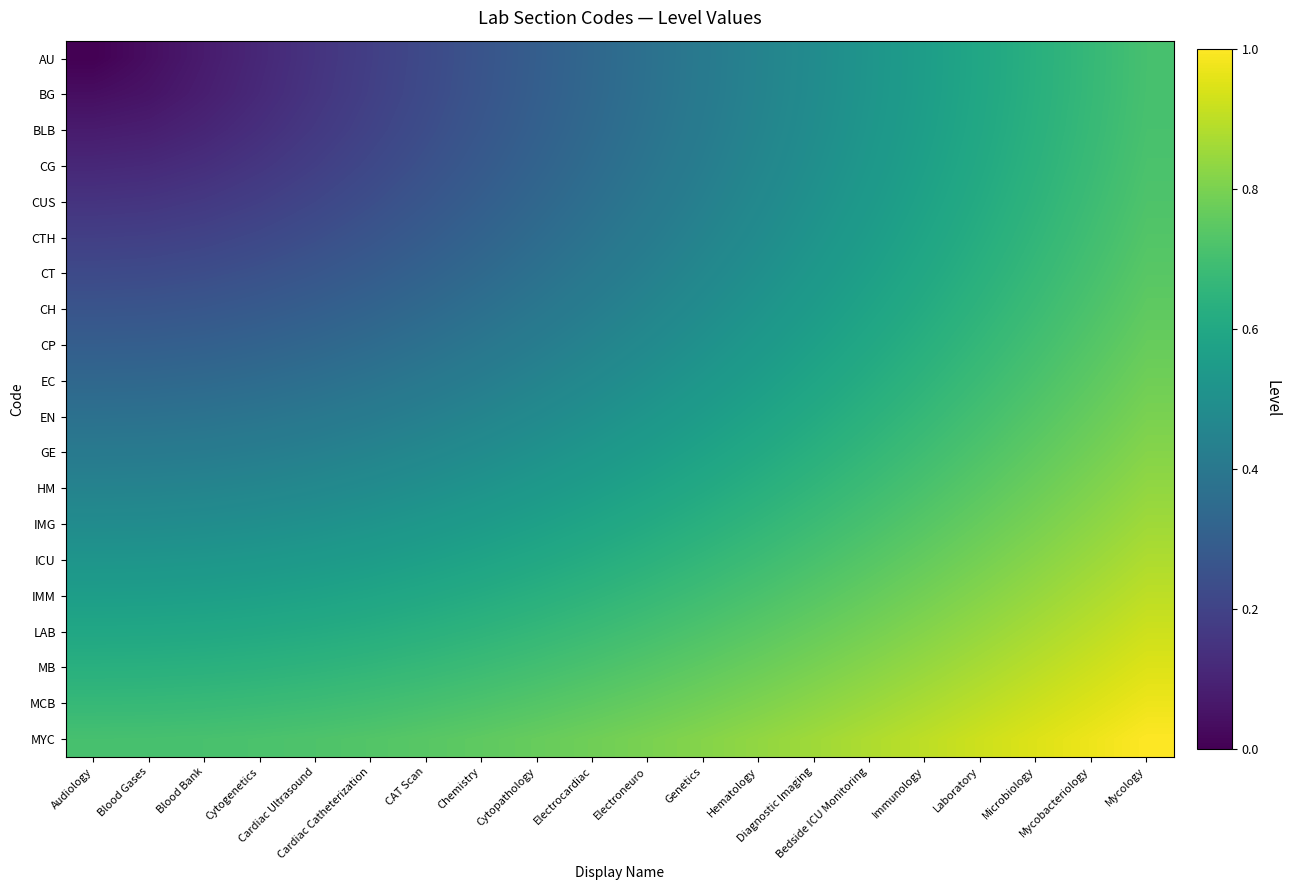

Between Cytogenetics and Bedside ICU Monitoring, which series saw the biggest shift?

AU